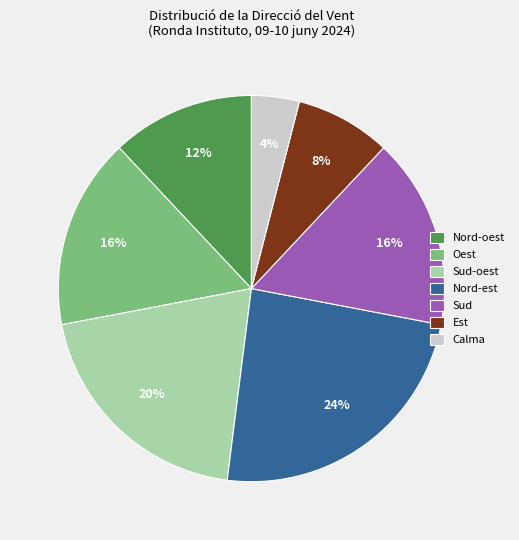

To the nearest percent, what percentage of the pie is Oest?

16%